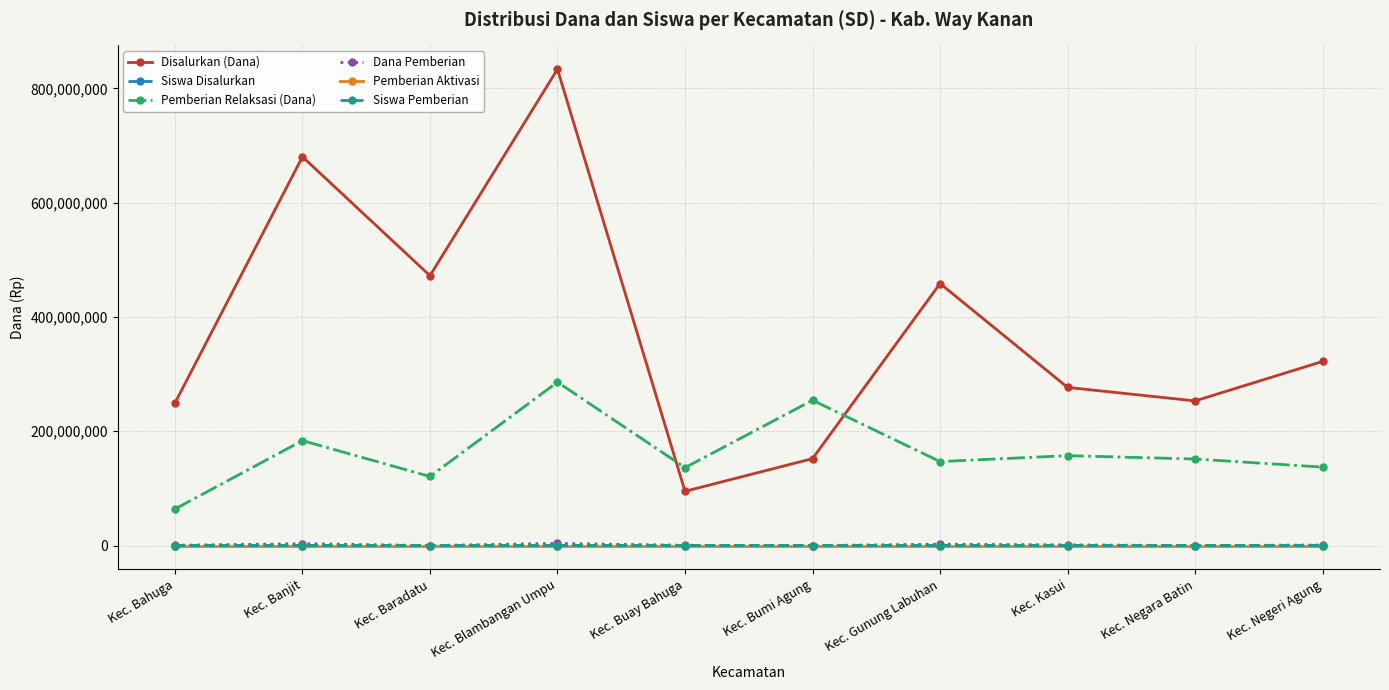

The Pemberian Relaksasi (Dana) series shows 34452526 at Kec. Gunung Labuhan. True or false?

False